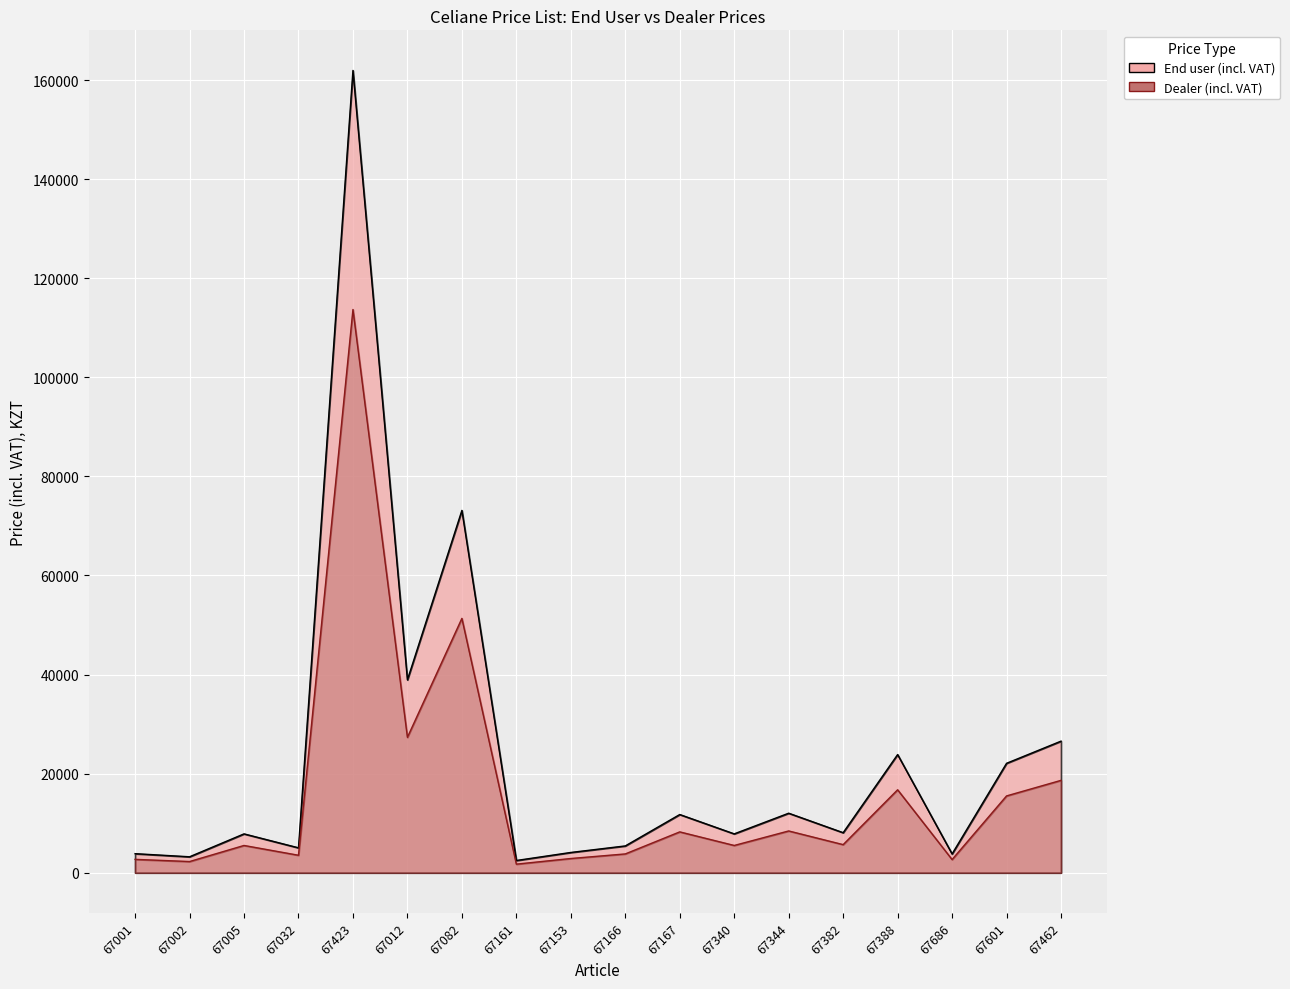

Which category has the highest value in the End user (incl. VAT) series?

67423